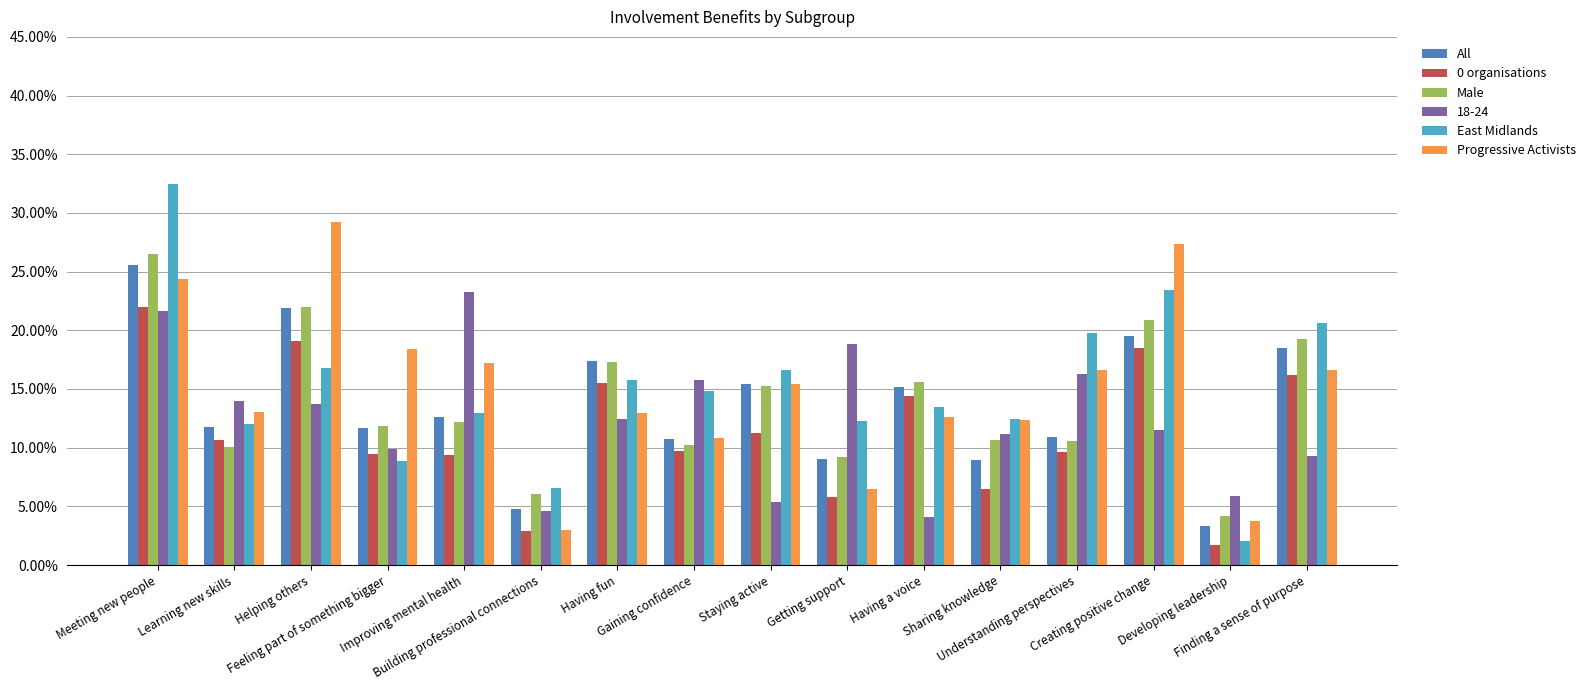

What is the difference between the highest and lowest values at Helping others?

0.1